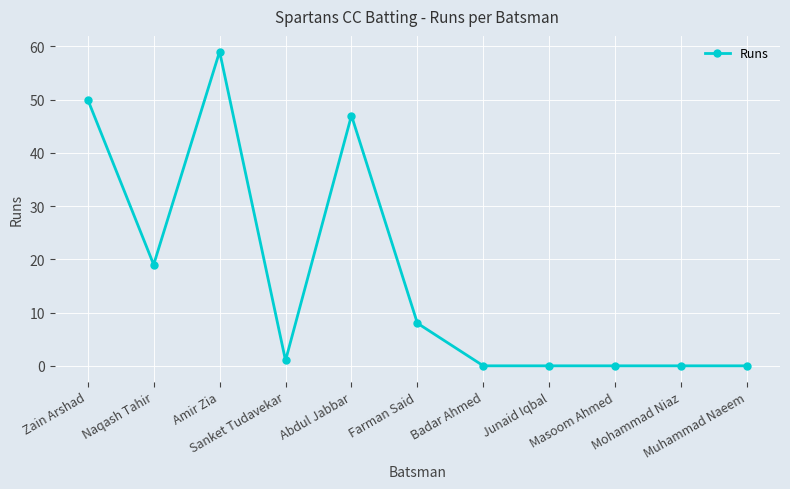

How many data points does each series have?

11